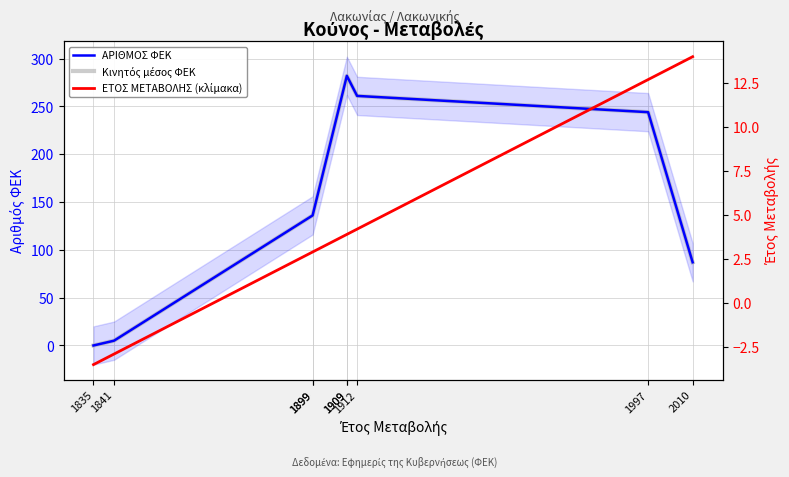

Reading right to left, what are all the values shown in this chart?

ΑΡΙΘΜΟΣ ΦΕΚ: 87.0	244.0	261.0	282.0	282.0	136.0	136.0	5.0	0.0
Κινητός μέσος ΦΕΚ: 87.0	244.0	261.0	282.0	282.0	136.0	136.0	5.0	0.0
ΕΤΟΣ ΜΕΤΑΒΟΛΗΣ (κλίμακα): 14.0	12.7	4.2	3.9	3.9	2.9	2.9	-2.9	-3.5